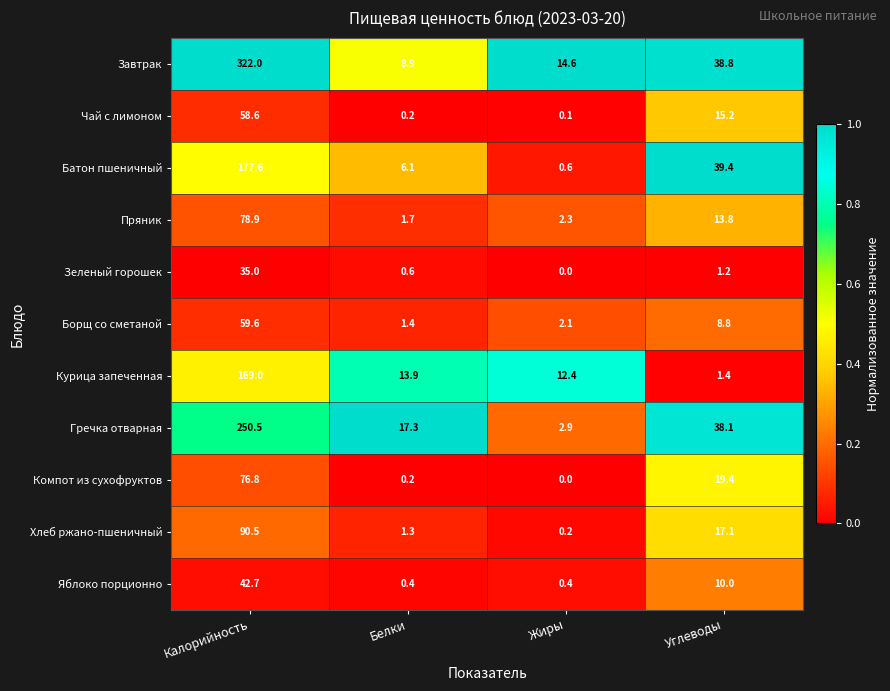

What is the approximate value of Курица запеченная at Жиры?

12.4